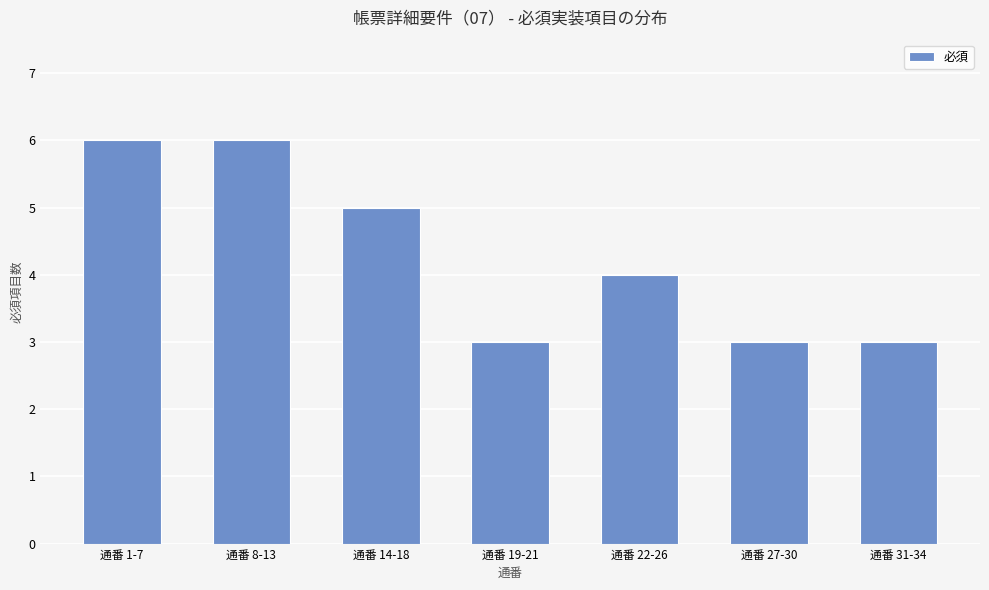

The value at 通番 22-26 is 7. True or false?

False